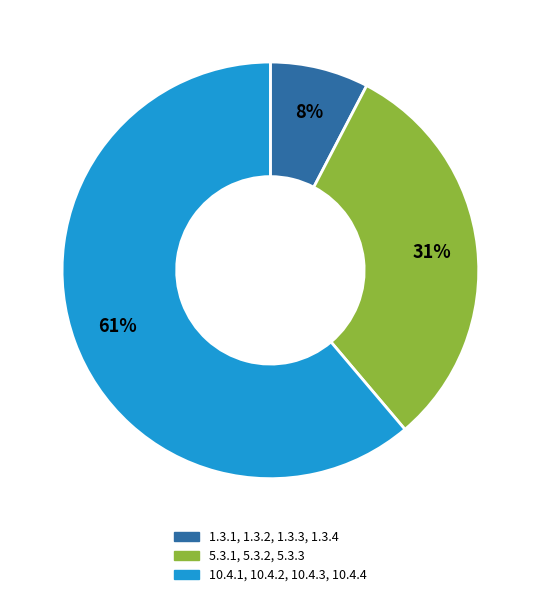

Is the sum of 10.4.1, 10.4.2, 10.4.3, 10.4.4 and 5.3.1, 5.3.2, 5.3.3 greater than half?

Yes